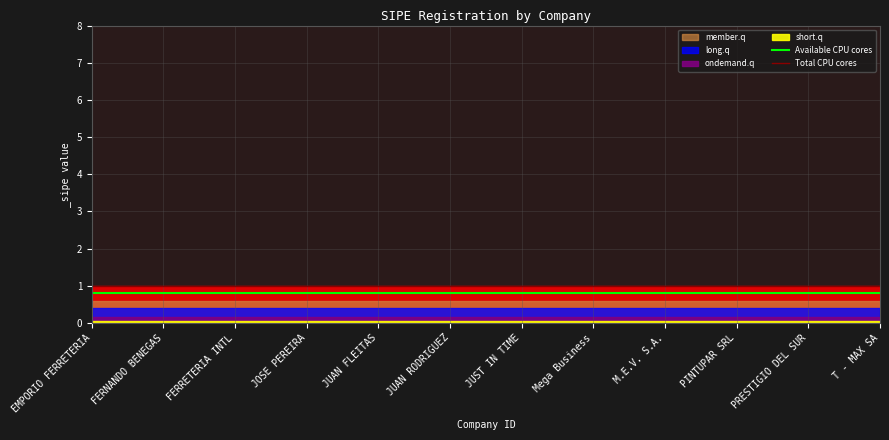

The Total CPU cores series shows 1.0 at PRESTIGIO DEL SUR. True or false?

True